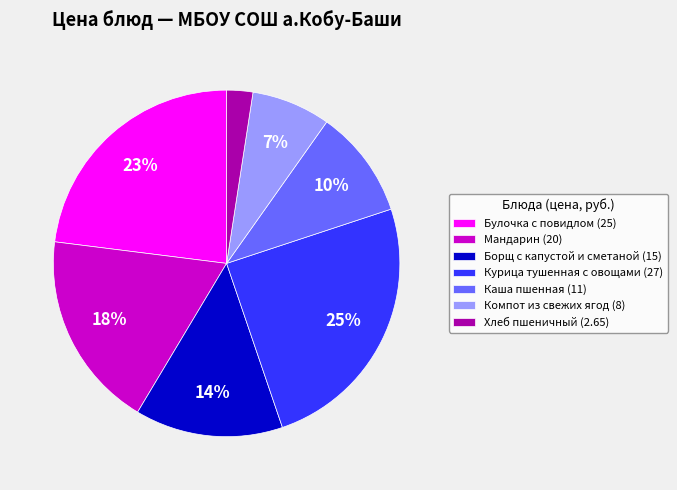

Rank the categories by value from lowest to highest.

Хлеб пшеничный, Компот из свежих ягод, Каша пшенная, Борщ с капустой и сметаной, Мандарин, Булочка с повидлом, Курица тушенная с овощами